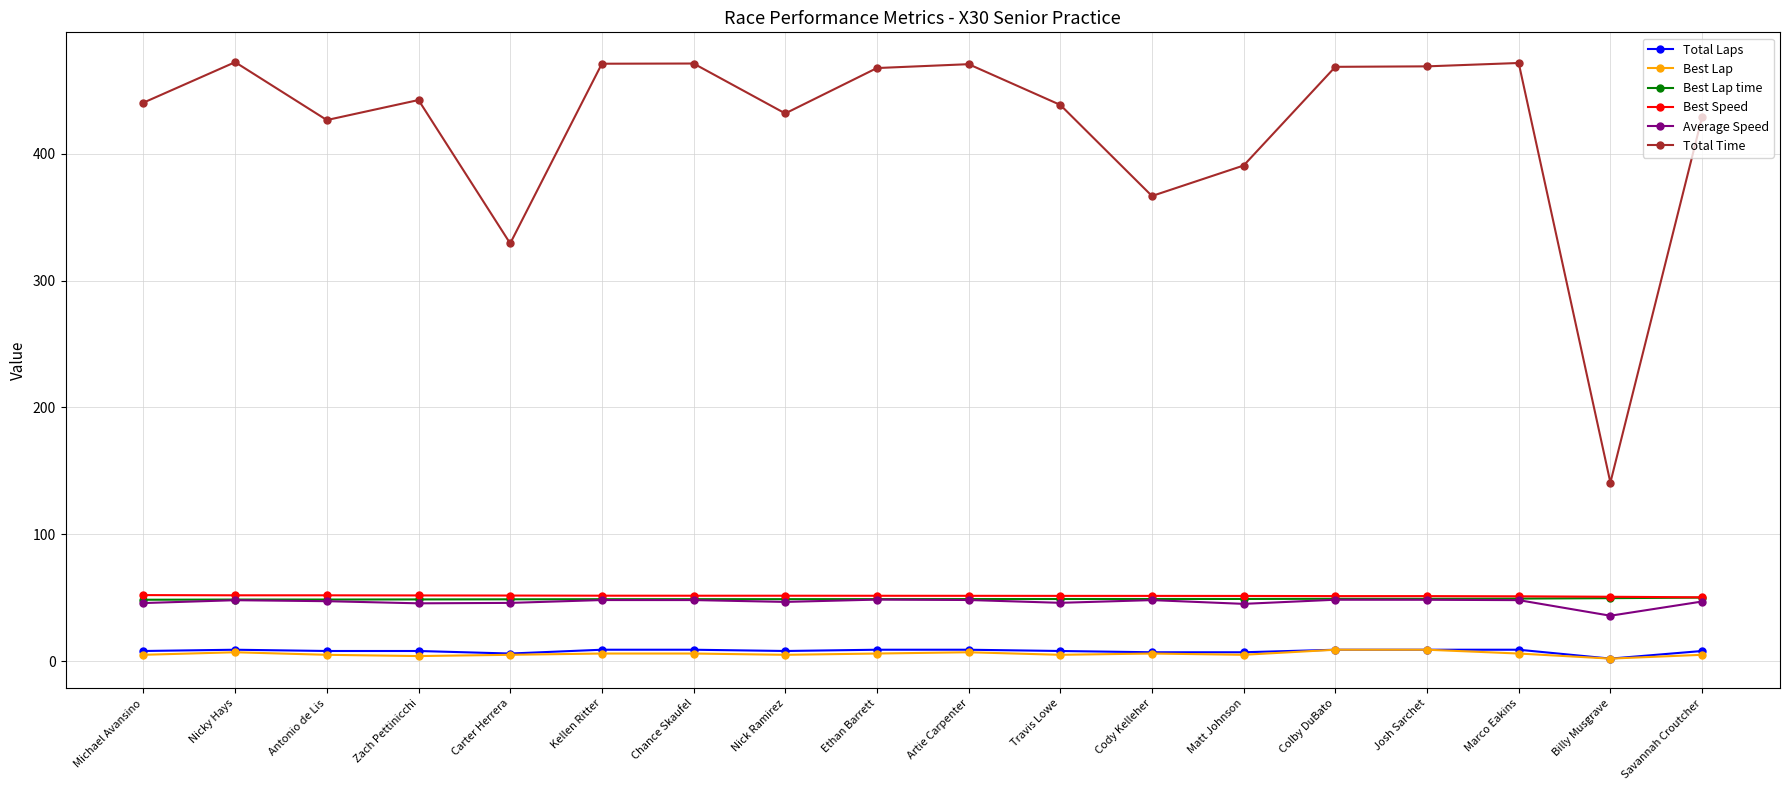

Count the number of data series in this chart.

6